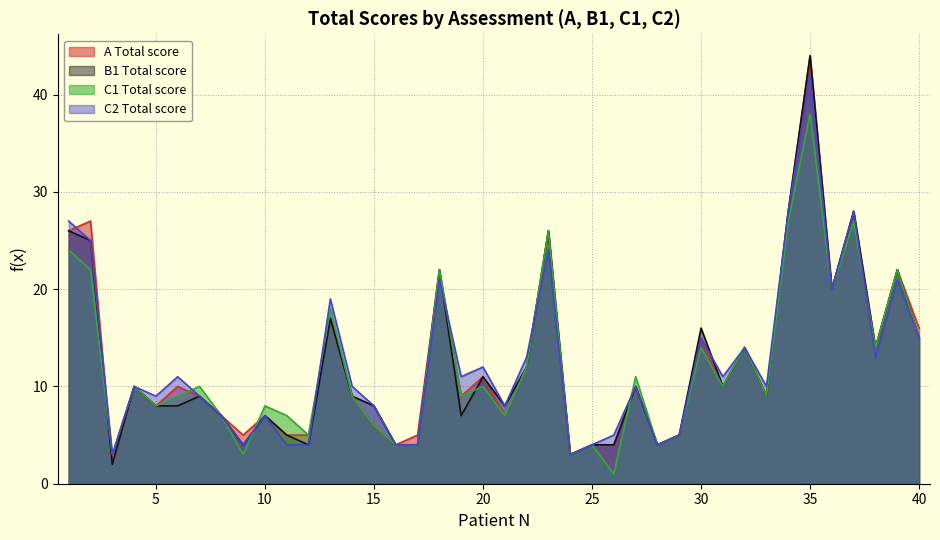

Rank the categories by C2 Total score value from lowest to highest.

3, 24, 9, 11, 12, 16, 17, 25, 28, 26, 29, 8, 10, 15, 21, 5, 7, 4, 14, 27, 33, 6, 19, 31, 20, 22, 38, 32, 30, 40, 13, 36, 18, 39, 23, 2, 1, 34, 37, 35